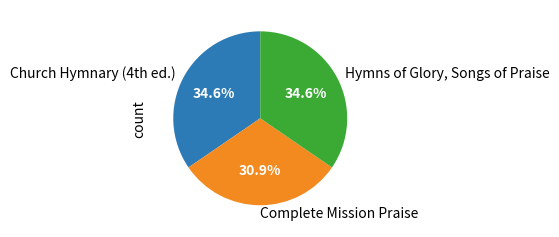

Is the sum of Hymns of Glory, Songs of Praise and Complete Mission Praise greater than half?

Yes